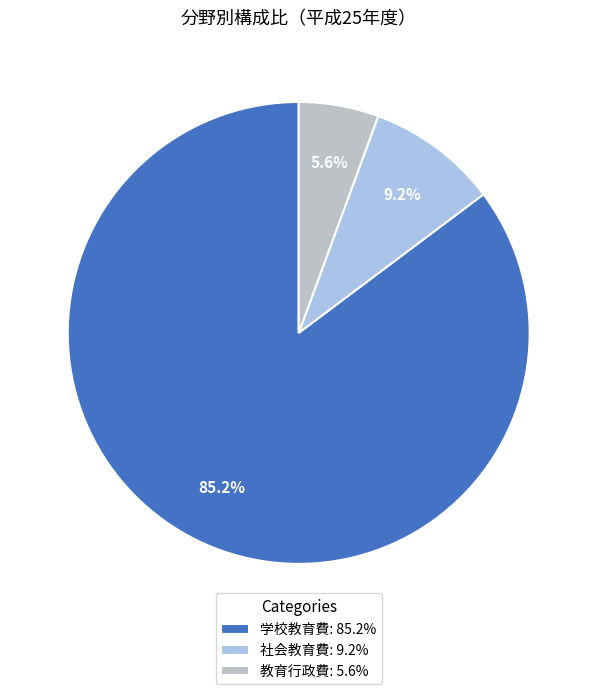

To the nearest percent, what is the combined percentage of 学校教育費 and 社会教育費?

94%